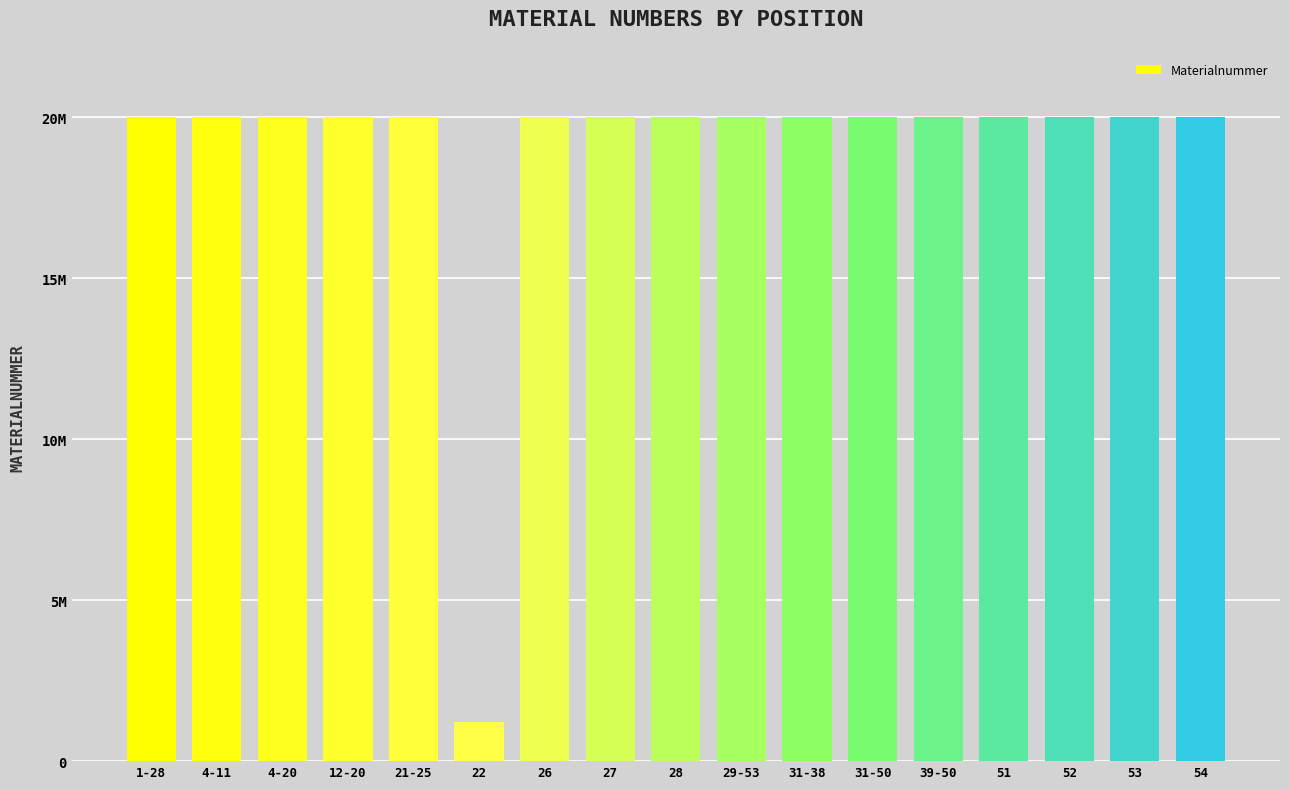

Rank the categories by value from highest to lowest.

39-50, 31-38, 31-50, 29-53, 21-25, 12-20, 4-11, 4-20, 1-28, 51, 26, 52, 27, 54, 53, 28, 22